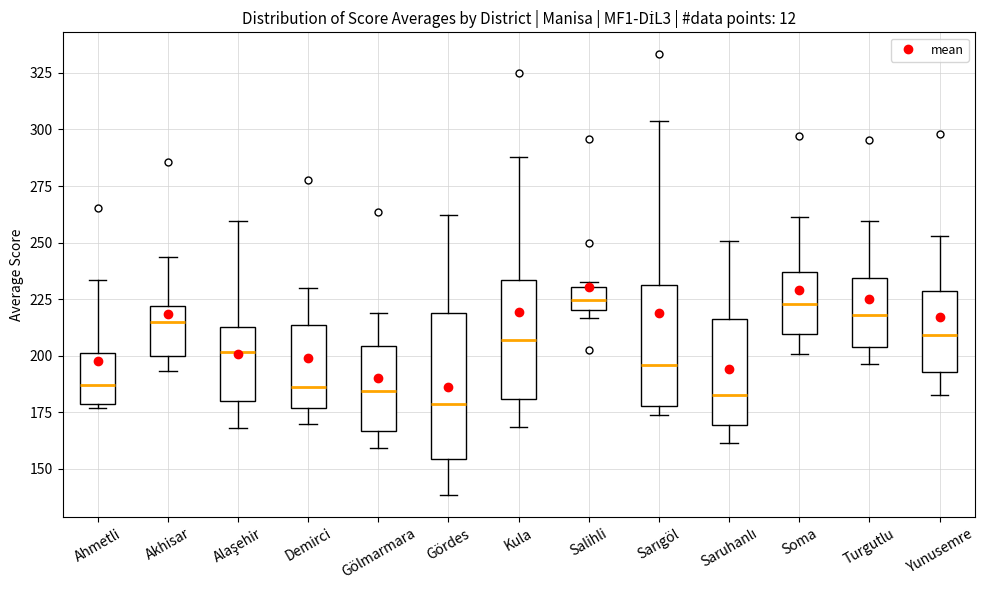

Reading left to right, read every box against the y-axis: the position of its median line, the range the box covers, and the ends of its whiskers. The values are not printed on the chart, so give them approximately, as read against the axis.

Ahmetli: median 185, box 180 to 200, whiskers 175 to 235
Akhisar: median 215, box 200 to 220, whiskers 195 to 245
Alaşehir: median 200, box 180 to 215, whiskers 170 to 260
Demirci: median 185, box 175 to 215, whiskers 170 to 230
Gölmarmara: median 185, box 165 to 205, whiskers 160 to 220
Gördes: median 180, box 155 to 220, whiskers 140 to 260
Kula: median 205, box 180 to 235, whiskers 170 to 290
Salihli: median 225, box 220 to 230, whiskers 215 to 235
Sarıgöl: median 195, box 180 to 230, whiskers 175 to 305
Saruhanlı: median 185, box 170 to 215, whiskers 160 to 250
Soma: median 225, box 210 to 235, whiskers 200 to 260
Turgutlu: median 220, box 205 to 235, whiskers 195 to 260
Yunusemre: median 210, box 195 to 230, whiskers 185 to 255